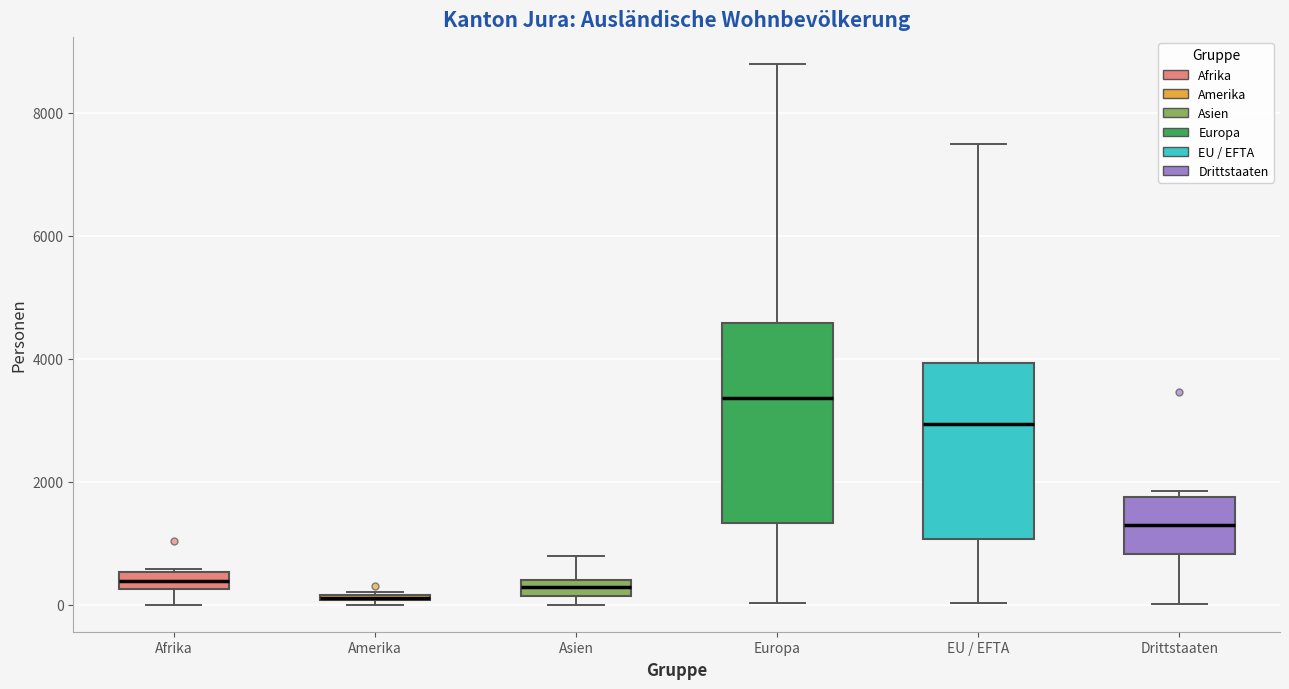

Which box is the tallest, from its lower edge to its upper edge?

Europa